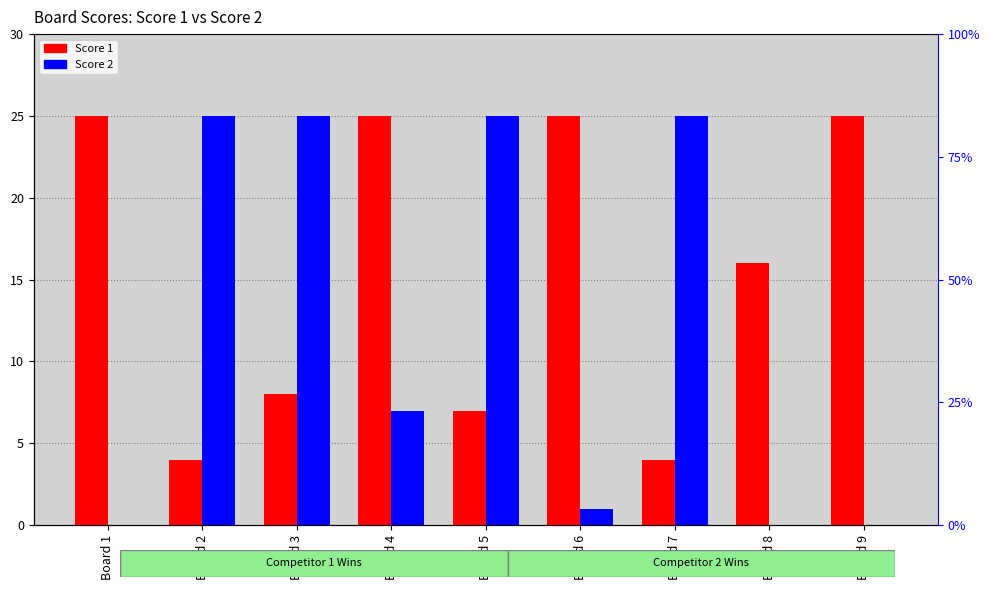

Is it true that Score 1 equals 25 at Board 9?

True